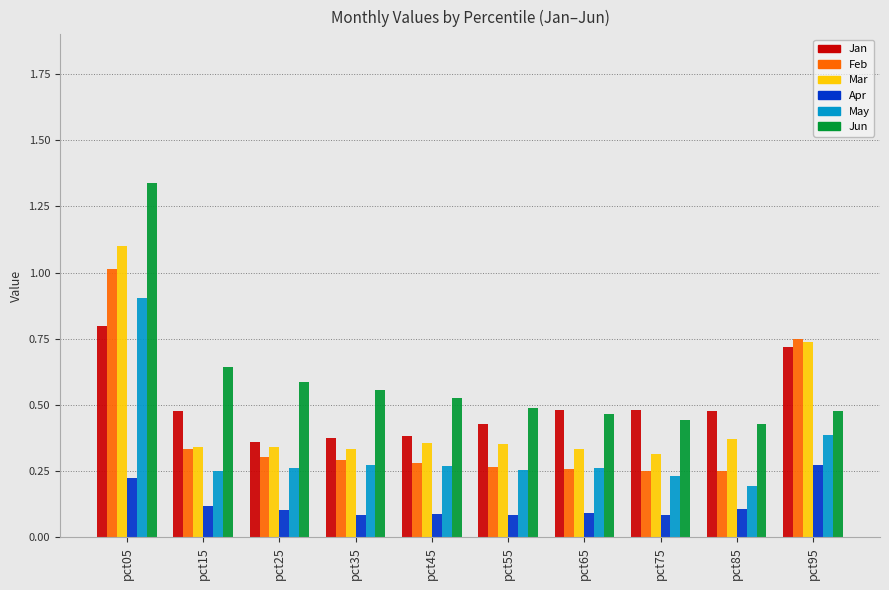

Which series has the widest spread of values?

Jun